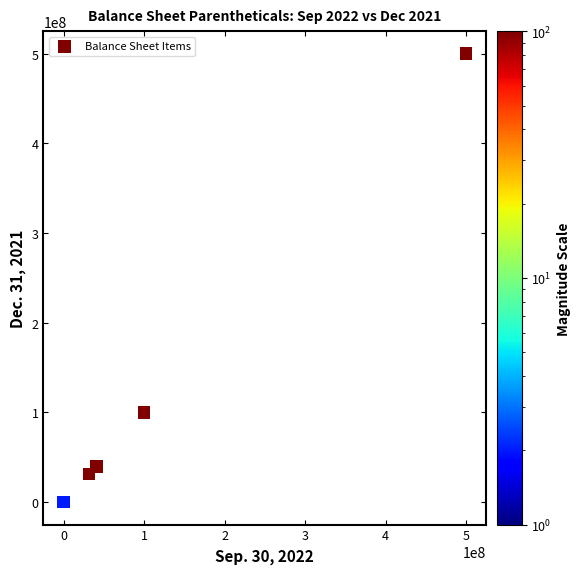

What Y value in the scatter plot is closest to 250000000?

100000000.0